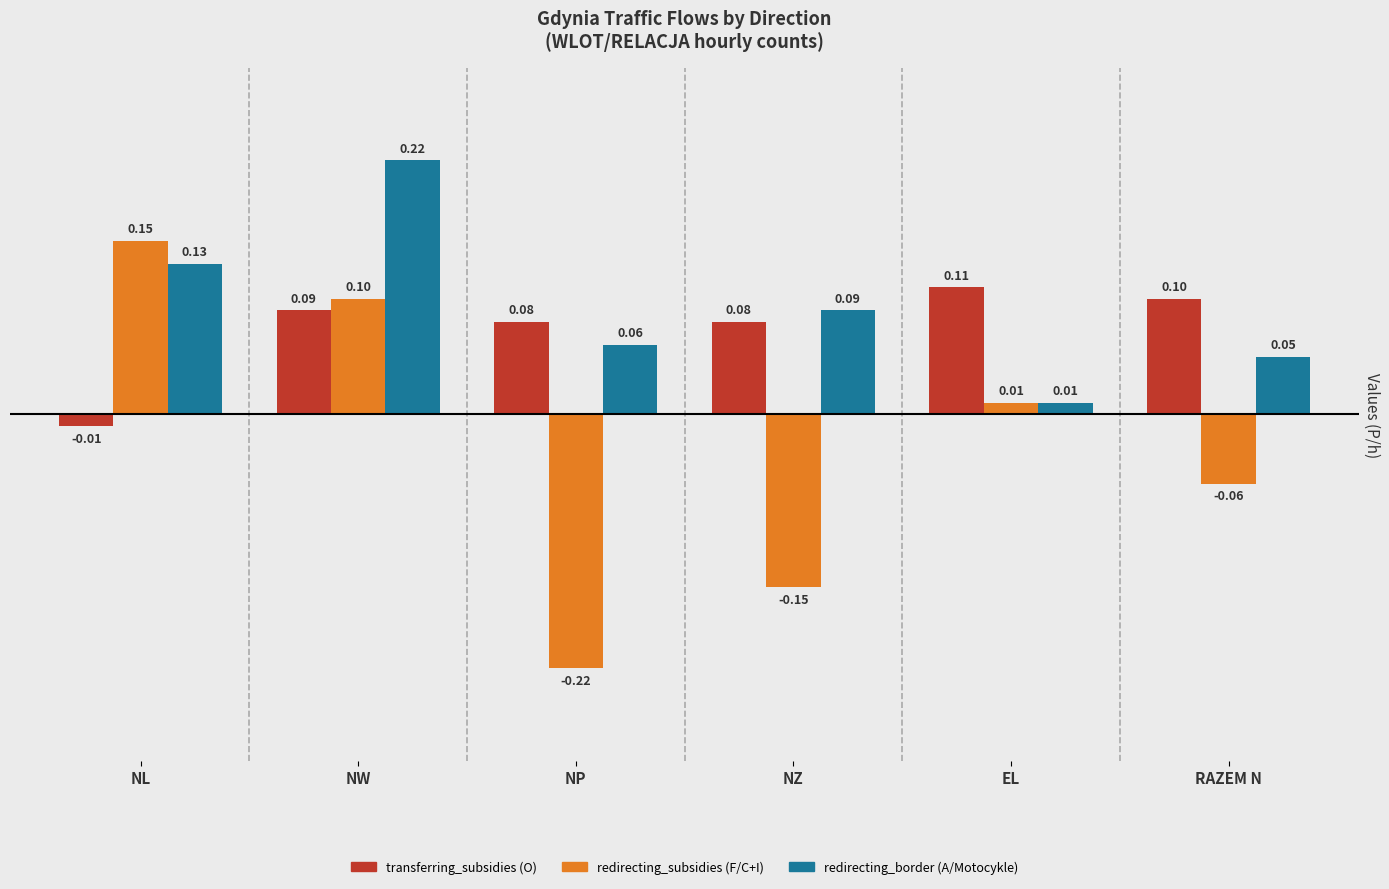

What is the label of the 1st bar from the right?

RAZEM N